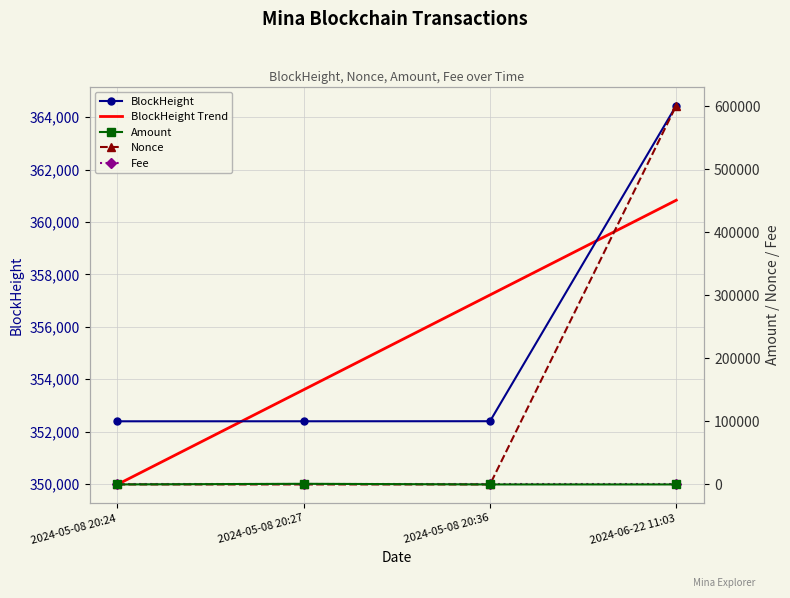

Which series ends up on top after the final intersection of BlockHeight and Nonce?

Nonce